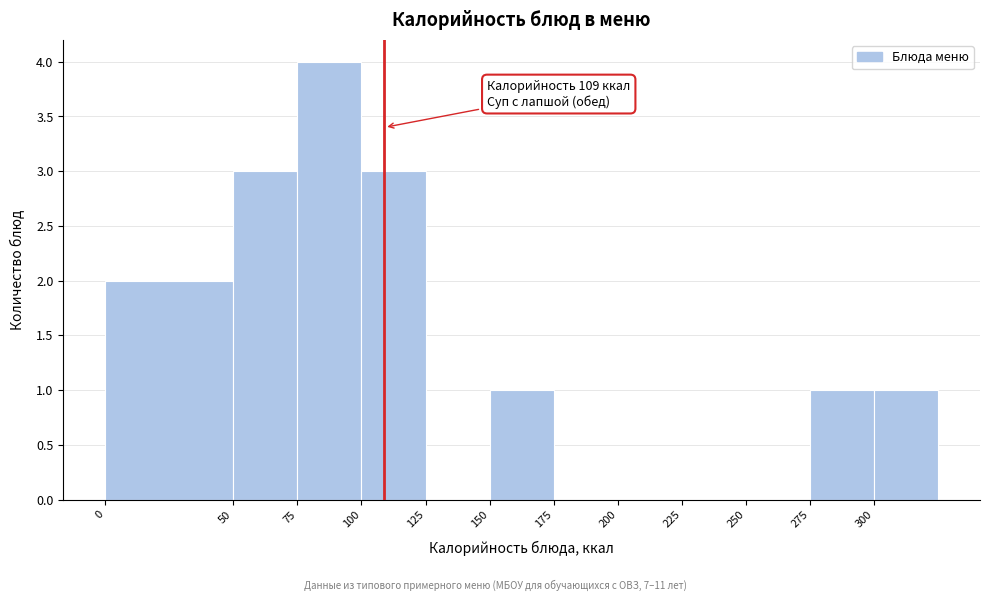

Which range on the x-axis has the tallest bar?

75 to 100